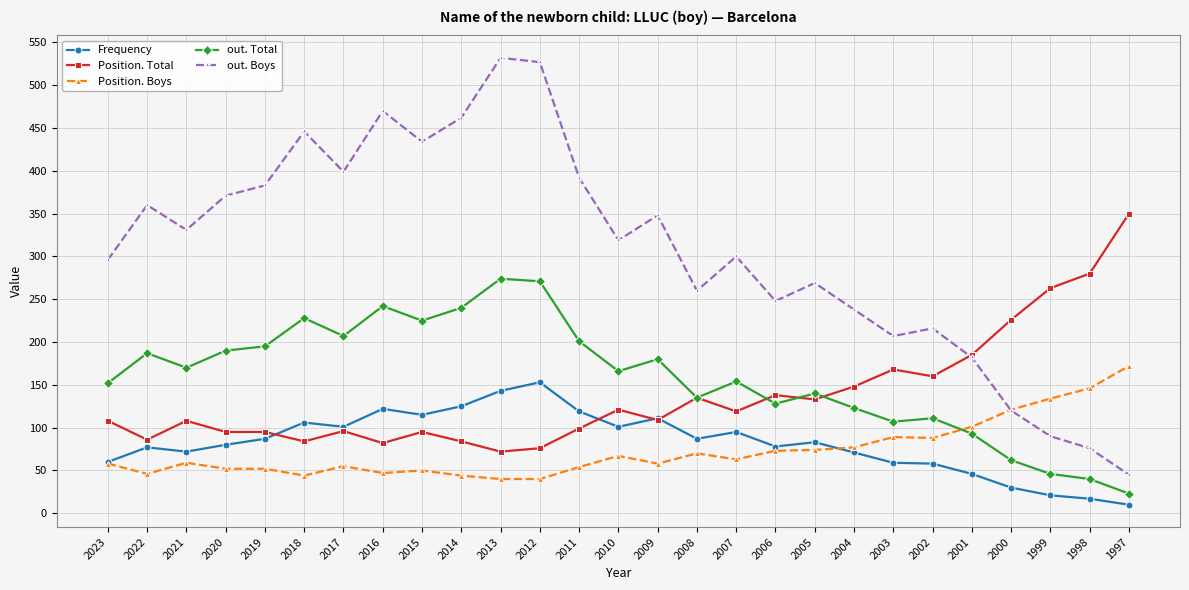

What is the maximum value shown in the chart?

532